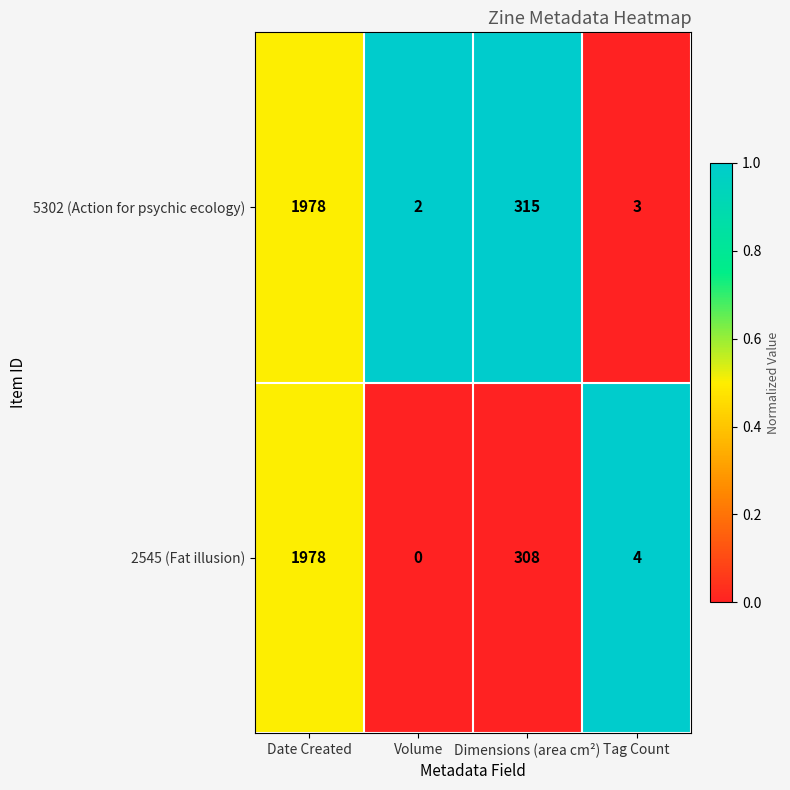

At which category is the sum across all series the highest?

Date Created